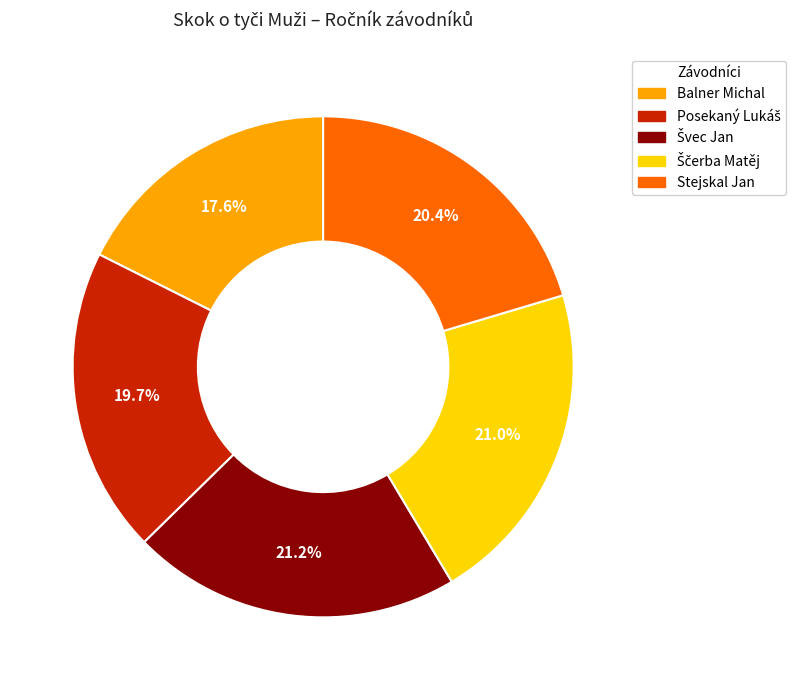

Which category has the smallest portion of the pie?

Balner Michal